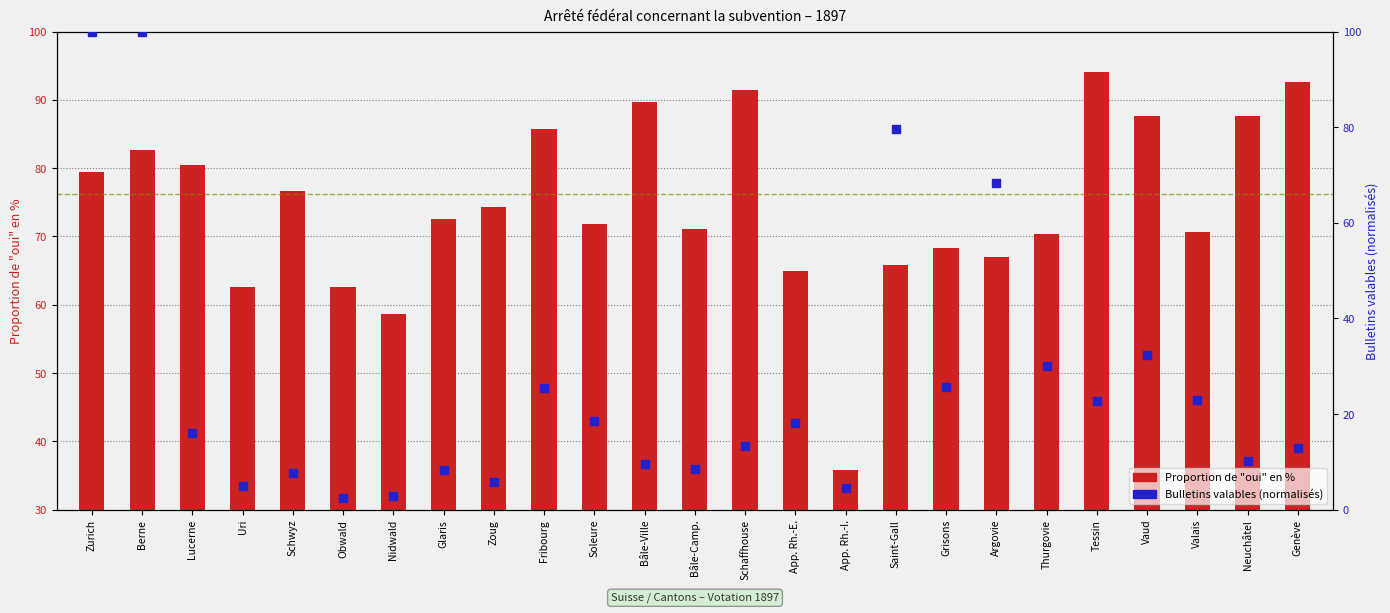

At which category is the sum across all series the highest?

Berne